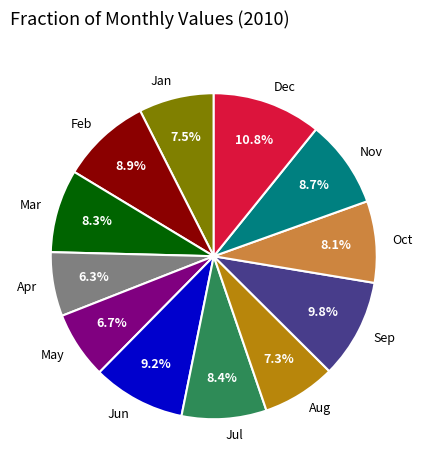

Does Sep account for over 50% of the chart?

No